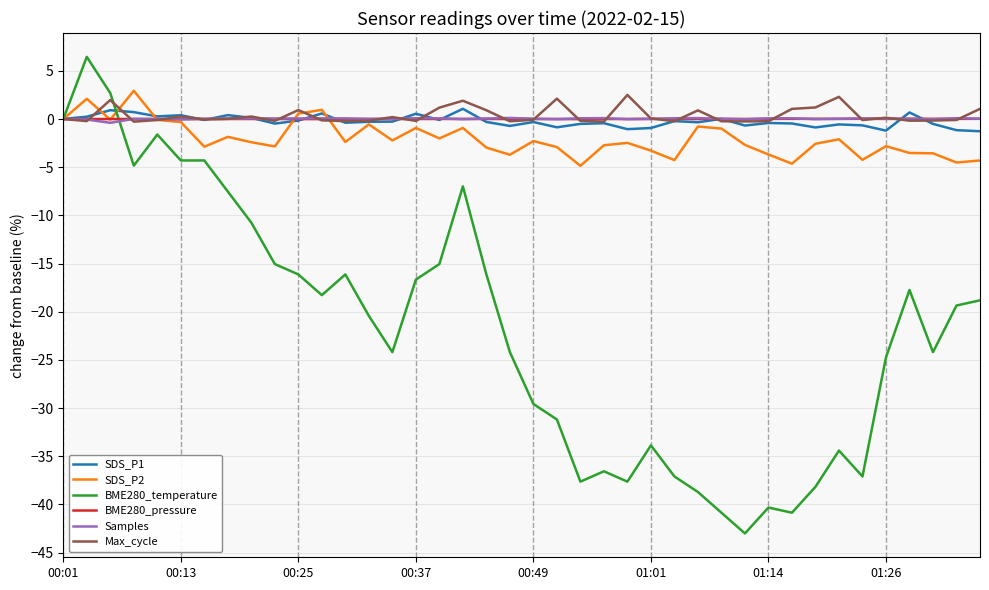

Which series has the widest spread of values?

BME280_temperature